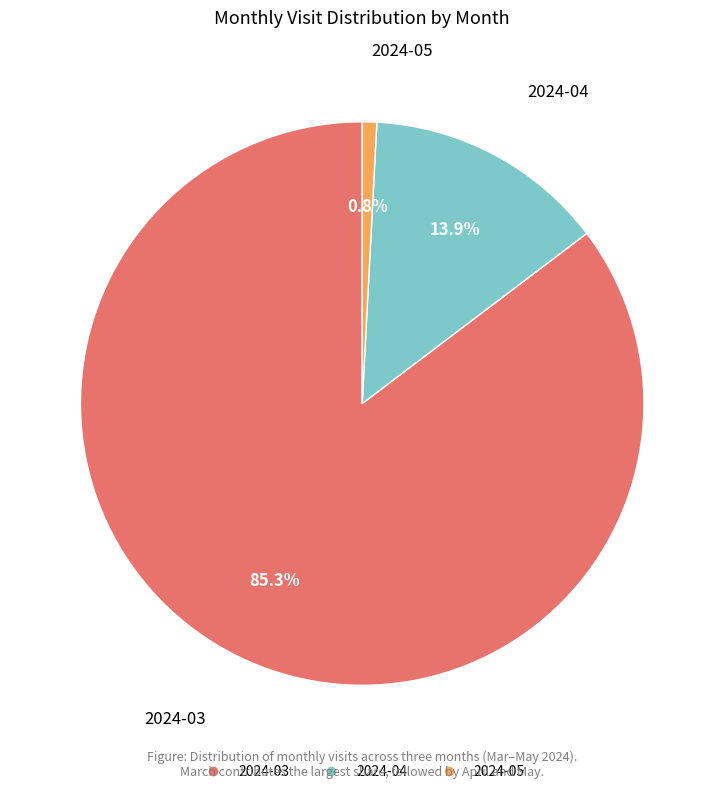

Rank the categories by value from highest to lowest.

2024-03, 2024-04, 2024-05